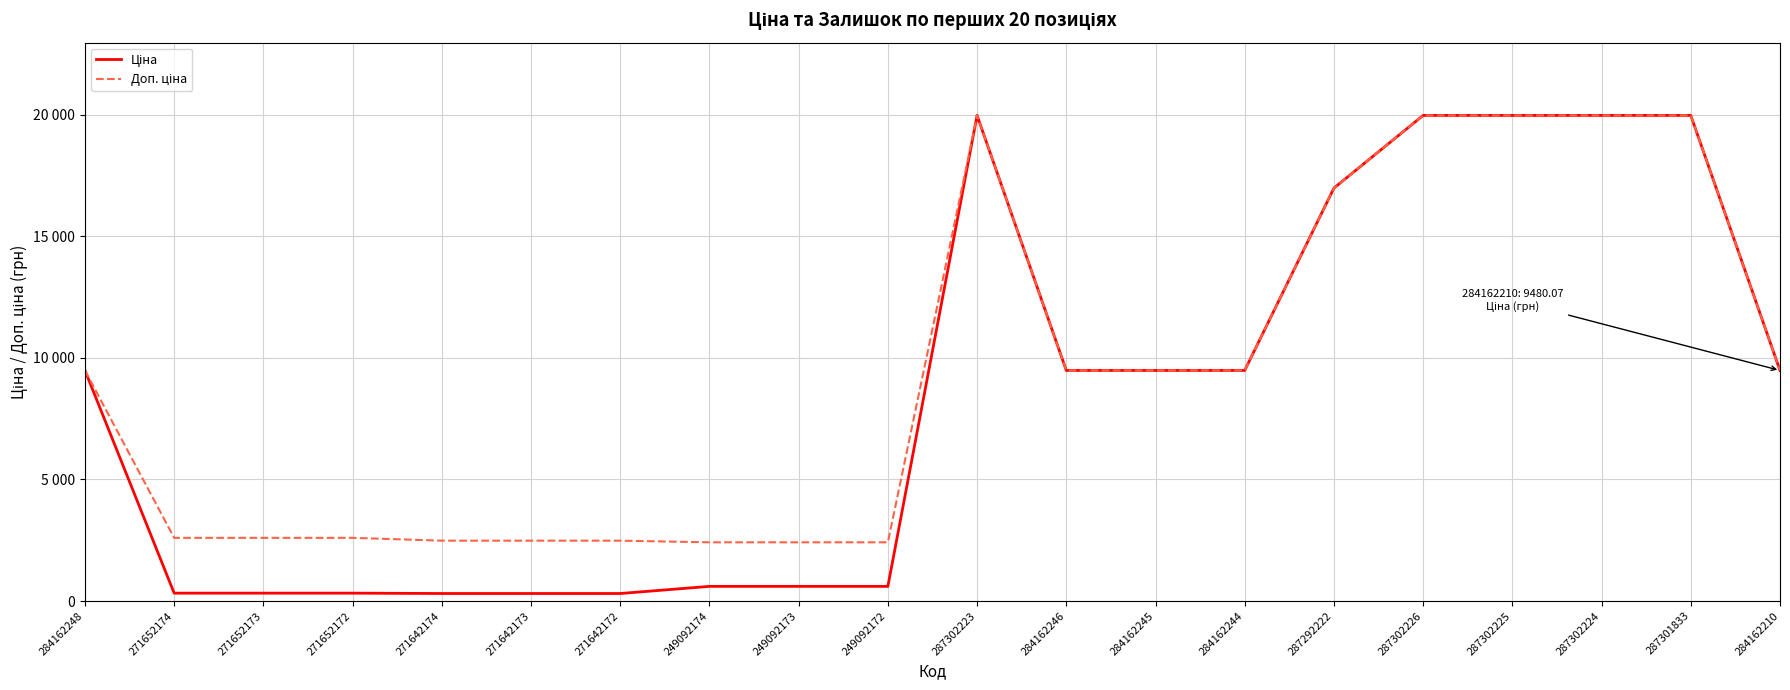

What is the difference between the maximum and minimum values in the Доп. ціна series?

17549.3